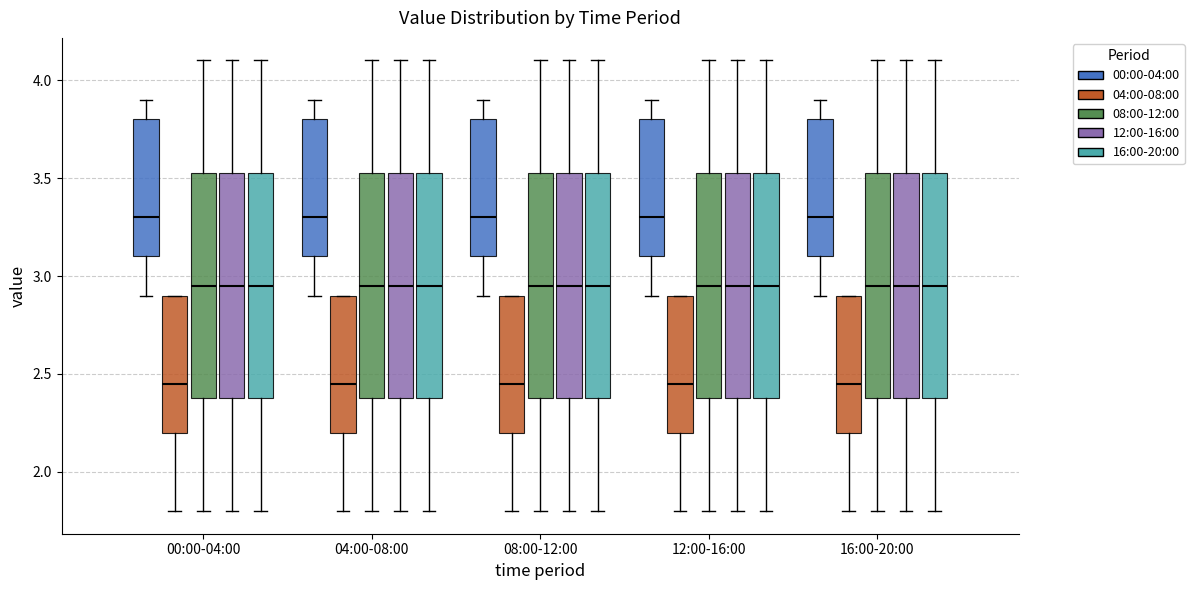

Where does the upper whisker of the box for 12:00-16:00 (16:00-20:00) end on the y-axis? The values are not printed on the chart, so give them approximately, as read against the axis.

4.10